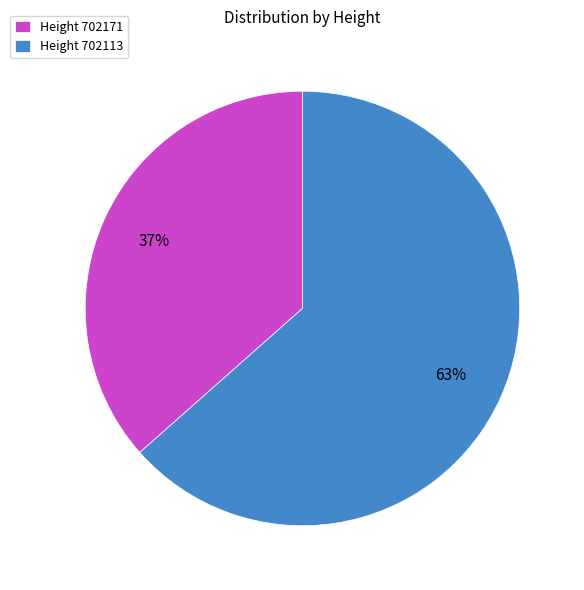

Which slice represents more than half of the pie?

Height 702113